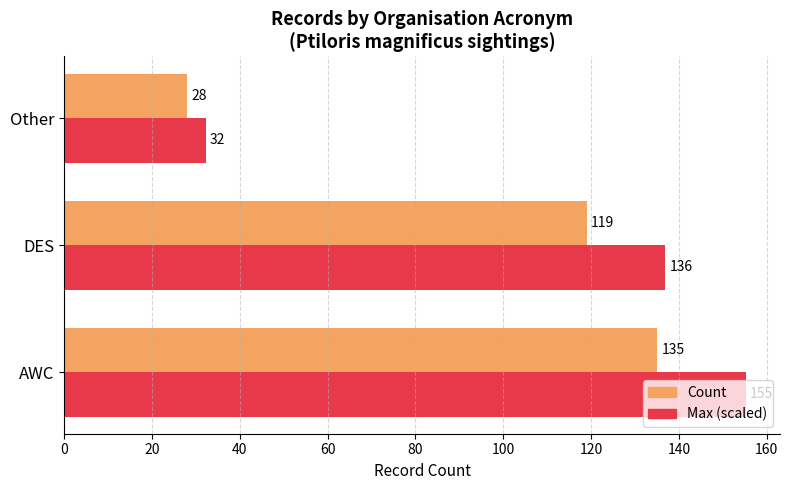

Which series has the largest total across all categories?

Max (scaled)